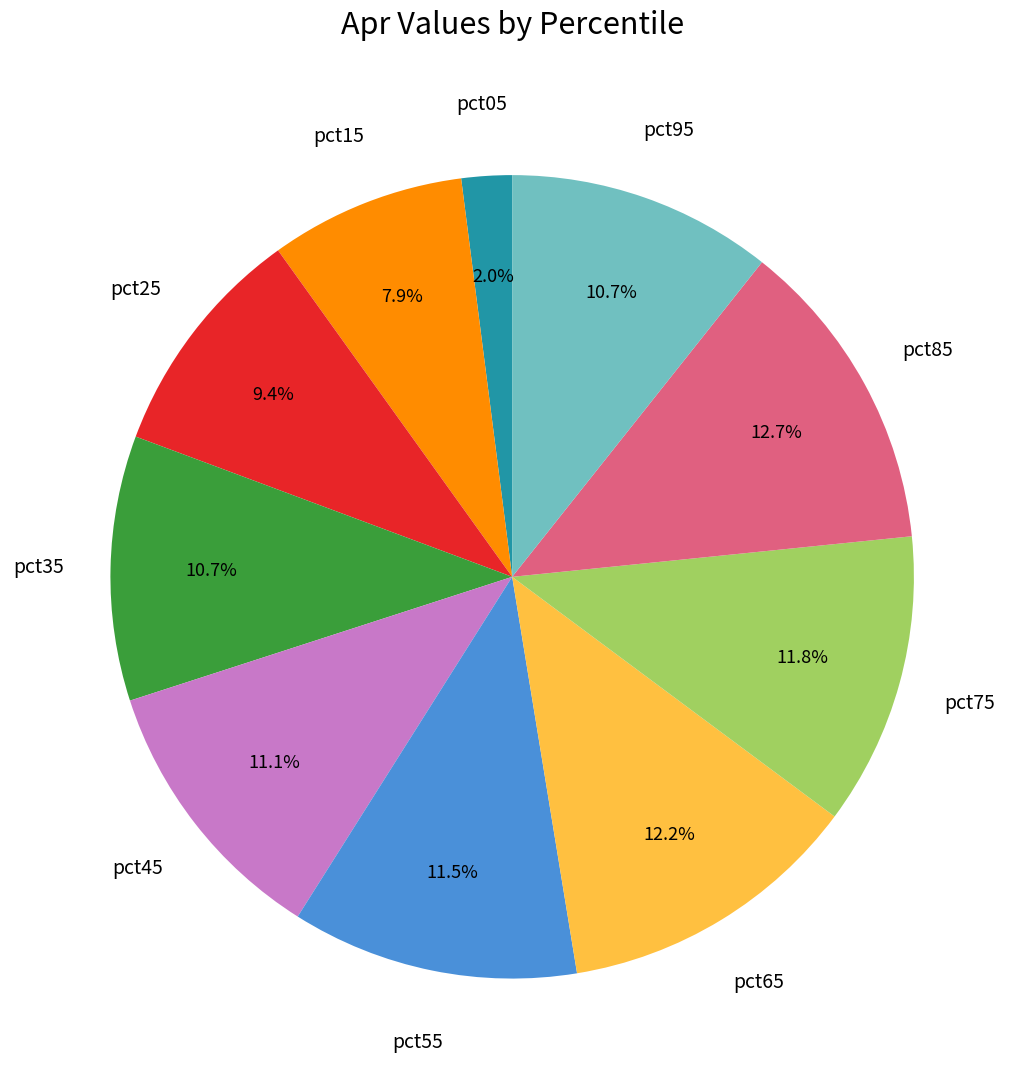

Which slice is the smallest?

pct05